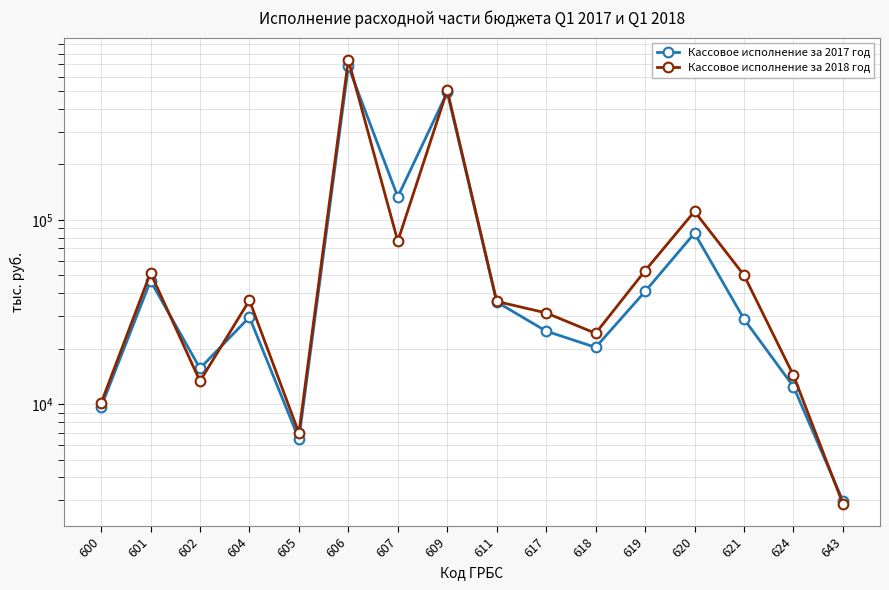

In Кассовое исполнение за 2017 год, how many points are lower than both neighbors (excluding endpoints)?

4